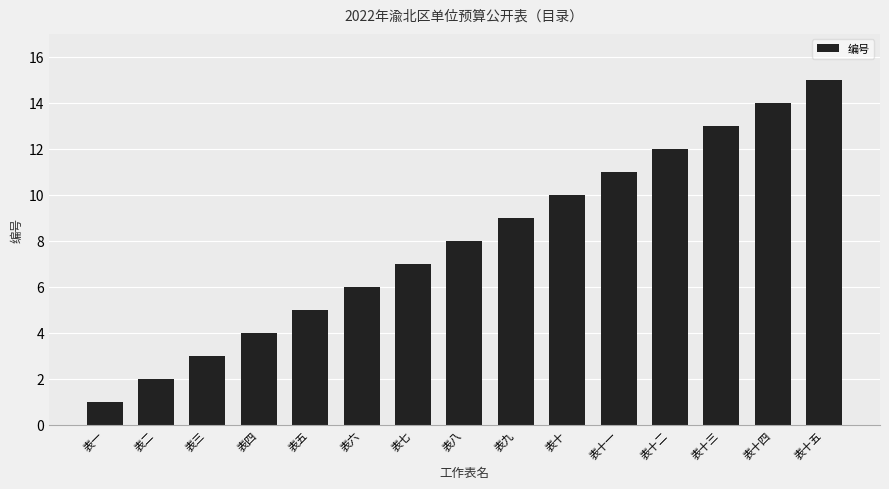

Which category has the lowest value across all series?

表一